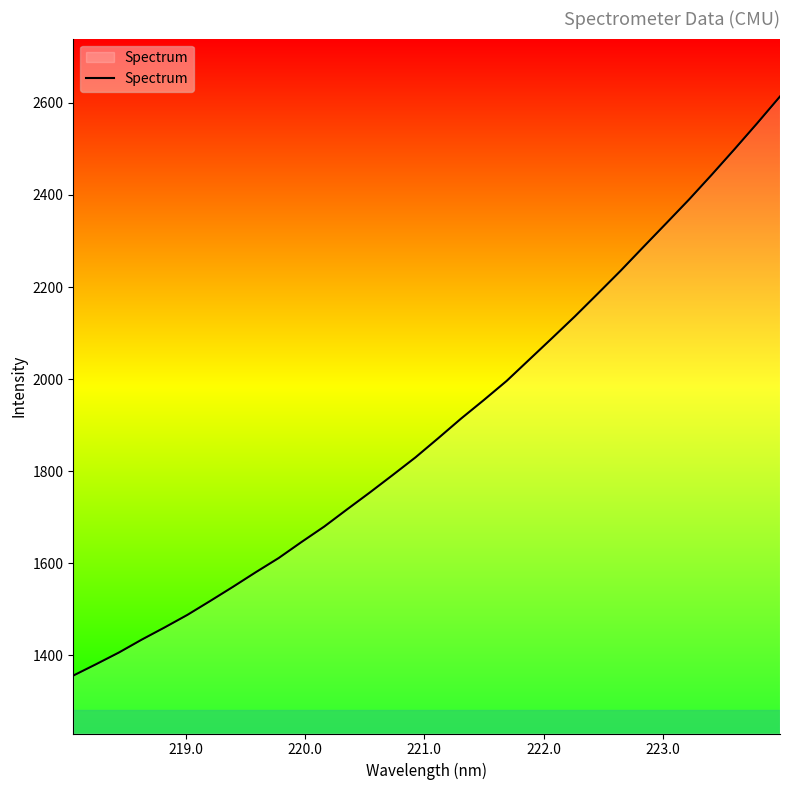

What is the greatest value displayed?

2613.8